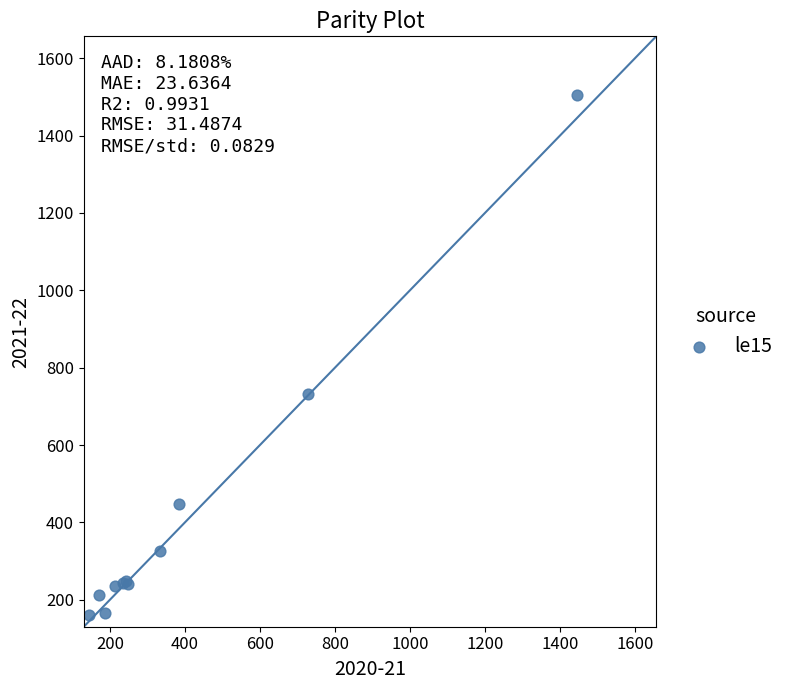

What Y value in the scatter plot is closest to 833?

732